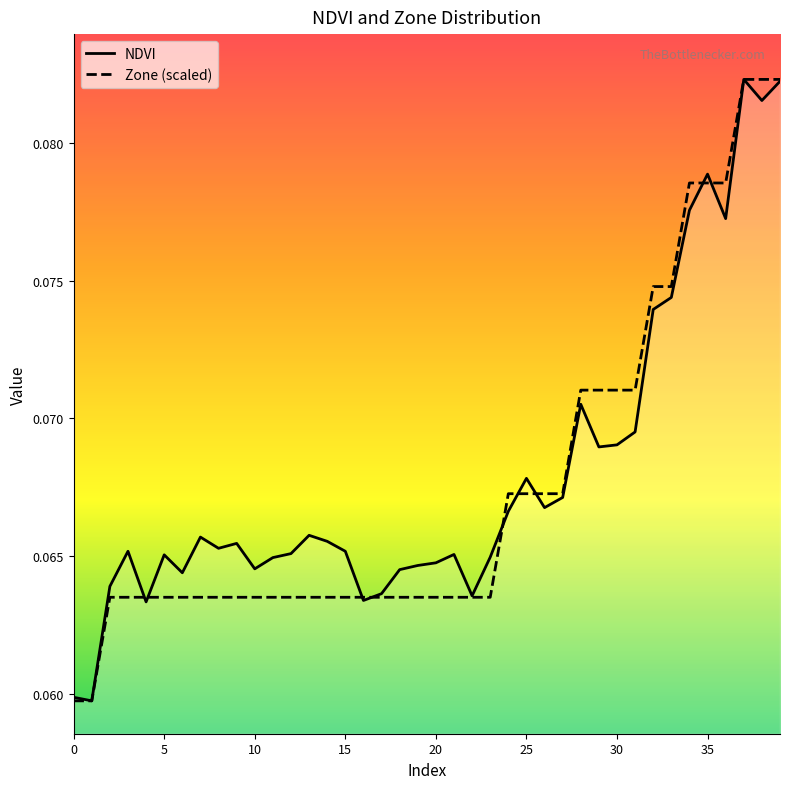

What is the label of the 20th point from the right?

20